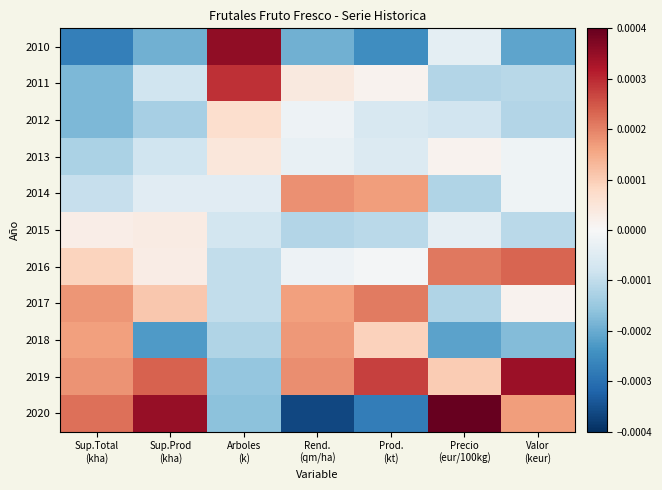

Reading left to right, transcribe all the data shown in this chart.

2010: Sup.Total
(kha)=-0.0	Sup.Prod
(kha)=-0.0	Arboles
(k)=0.0	Rend.
(qm/ha)=-0.0	Prod.
(kt)=-0.0	Precio
(eur/100kg)=-0.0	Valor
(keur)=-0.0
2011: Sup.Total
(kha)=-0.0	Sup.Prod
(kha)=-0.0	Arboles
(k)=0.0	Rend.
(qm/ha)=0.0	Prod.
(kt)=0.0	Precio
(eur/100kg)=-0.0	Valor
(keur)=-0.0
2012: Sup.Total
(kha)=-0.0	Sup.Prod
(kha)=-0.0	Arboles
(k)=0.0	Rend.
(qm/ha)=-0.0	Prod.
(kt)=-0.0	Precio
(eur/100kg)=-0.0	Valor
(keur)=-0.0
2013: Sup.Total
(kha)=-0.0	Sup.Prod
(kha)=-0.0	Arboles
(k)=0.0	Rend.
(qm/ha)=-0.0	Prod.
(kt)=-0.0	Precio
(eur/100kg)=0.0	Valor
(keur)=-0.0
2014: Sup.Total
(kha)=-0.0	Sup.Prod
(kha)=-0.0	Arboles
(k)=-0.0	Rend.
(qm/ha)=0.0	Prod.
(kt)=0.0	Precio
(eur/100kg)=-0.0	Valor
(keur)=-0.0
2015: Sup.Total
(kha)=0.0	Sup.Prod
(kha)=0.0	Arboles
(k)=-0.0	Rend.
(qm/ha)=-0.0	Prod.
(kt)=-0.0	Precio
(eur/100kg)=-0.0	Valor
(keur)=-0.0
2016: Sup.Total
(kha)=0.0	Sup.Prod
(kha)=0.0	Arboles
(k)=-0.0	Rend.
(qm/ha)=-0.0	Prod.
(kt)=-0.0	Precio
(eur/100kg)=0.0	Valor
(keur)=0.0
2017: Sup.Total
(kha)=0.0	Sup.Prod
(kha)=0.0	Arboles
(k)=-0.0	Rend.
(qm/ha)=0.0	Prod.
(kt)=0.0	Precio
(eur/100kg)=-0.0	Valor
(keur)=0.0
2018: Sup.Total
(kha)=0.0	Sup.Prod
(kha)=-0.0	Arboles
(k)=-0.0	Rend.
(qm/ha)=0.0	Prod.
(kt)=0.0	Precio
(eur/100kg)=-0.0	Valor
(keur)=-0.0
2019: Sup.Total
(kha)=0.0	Sup.Prod
(kha)=0.0	Arboles
(k)=-0.0	Rend.
(qm/ha)=0.0	Prod.
(kt)=0.0	Precio
(eur/100kg)=0.0	Valor
(keur)=0.0
2020: Sup.Total
(kha)=0.0	Sup.Prod
(kha)=0.0	Arboles
(k)=-0.0	Rend.
(qm/ha)=-0.0	Prod.
(kt)=-0.0	Precio
(eur/100kg)=0.0	Valor
(keur)=0.0